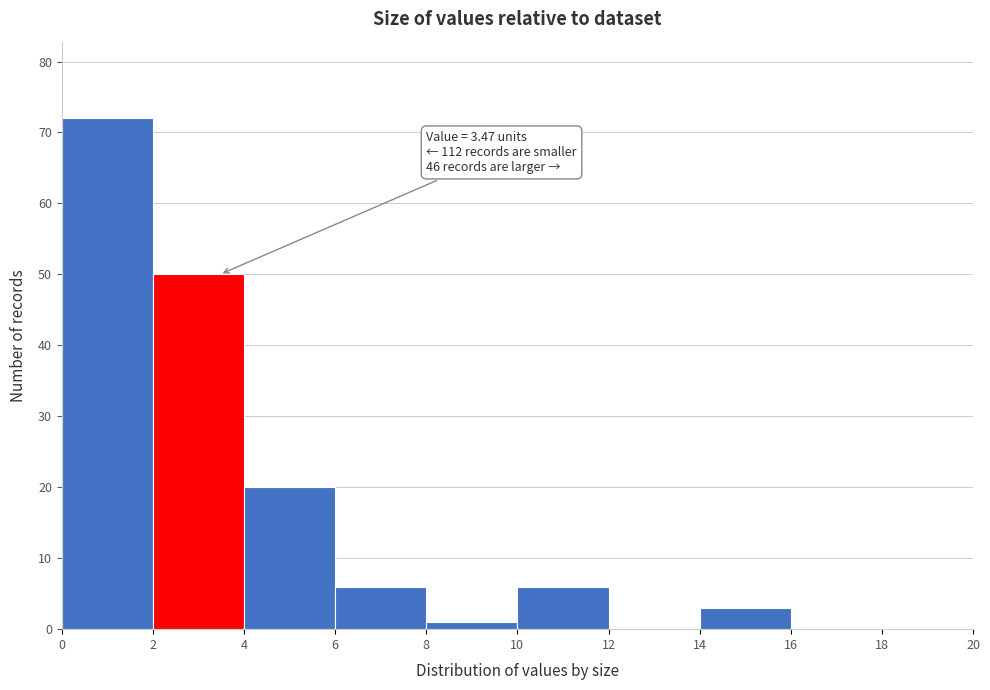

Which range on the x-axis has the tallest bar?

0 to 2